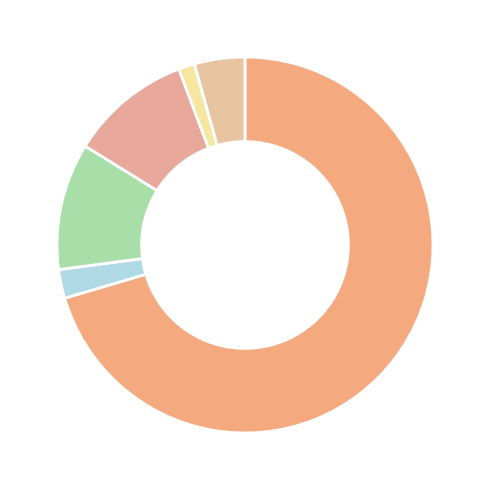

How many segments does this pie chart have?

7